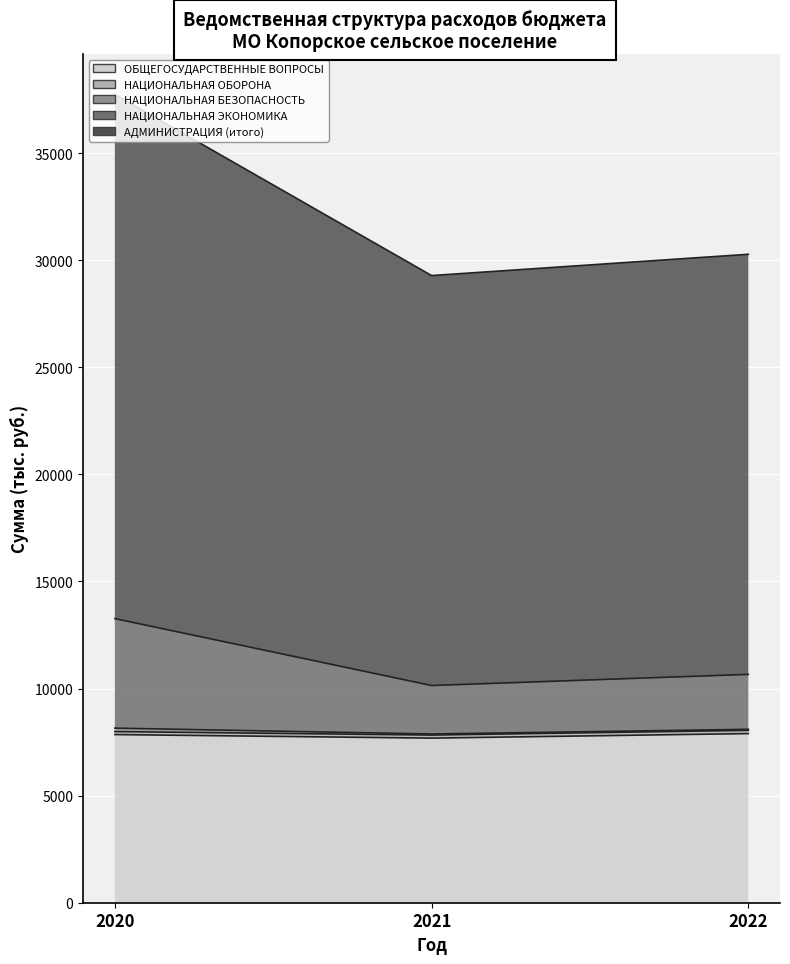

At which category is the sum across all series the highest?

2020